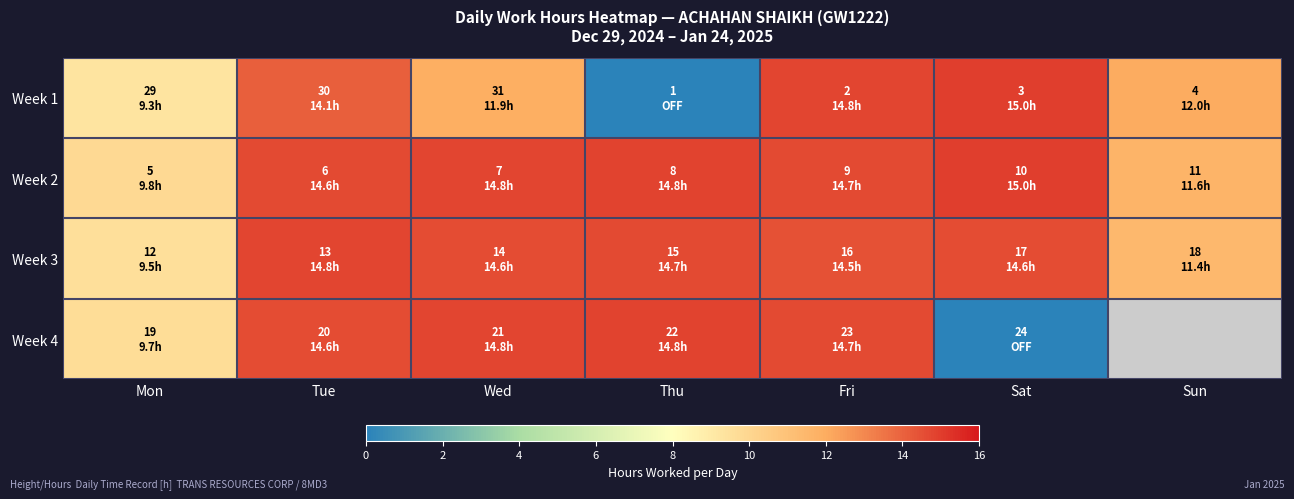

What is the difference between the maximum and second lowest values in the Week 1 series?

5.7